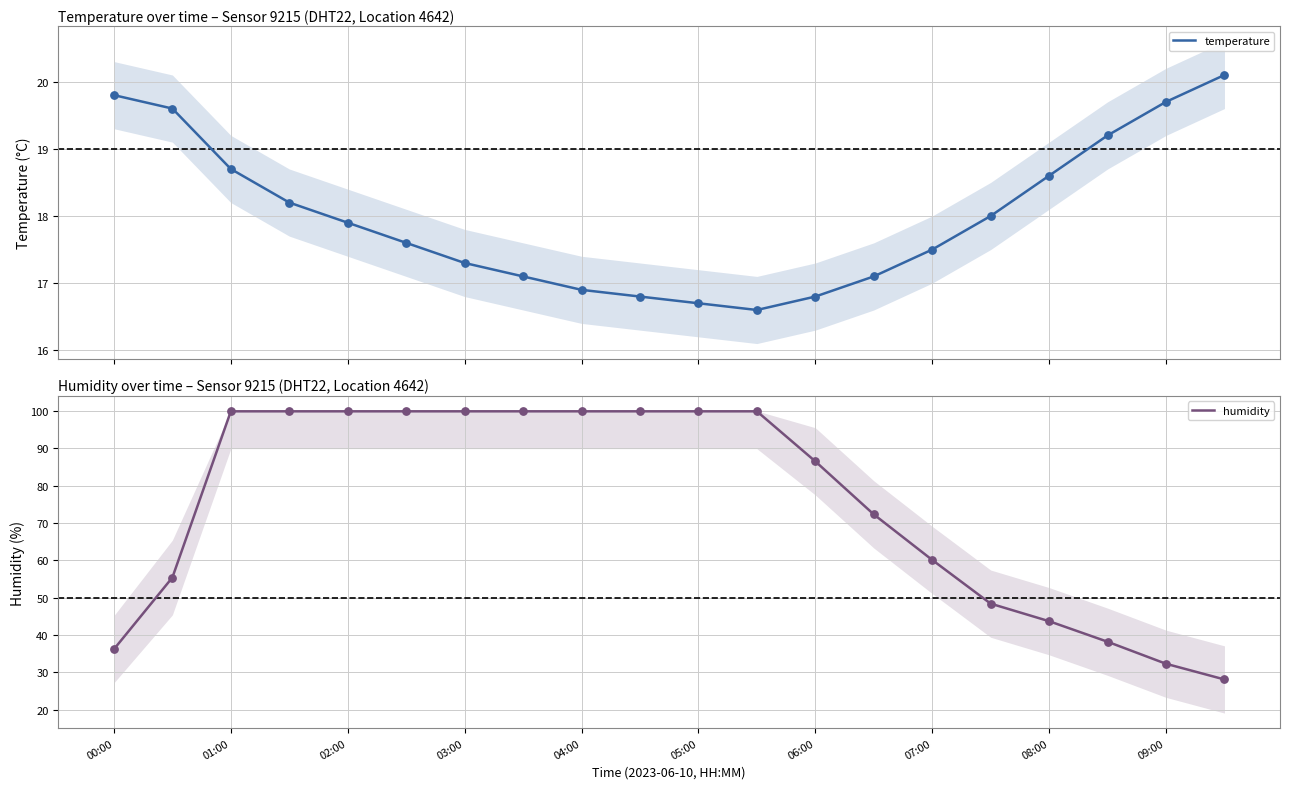

Which series has the largest total across all categories?

humidity